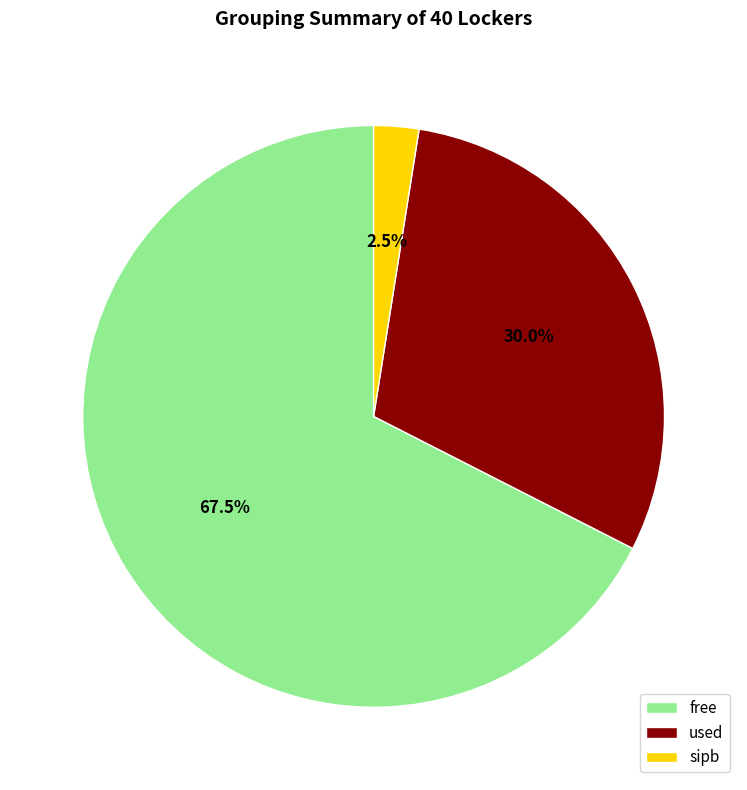

What percentage do used and sipb together represent?

32.5%